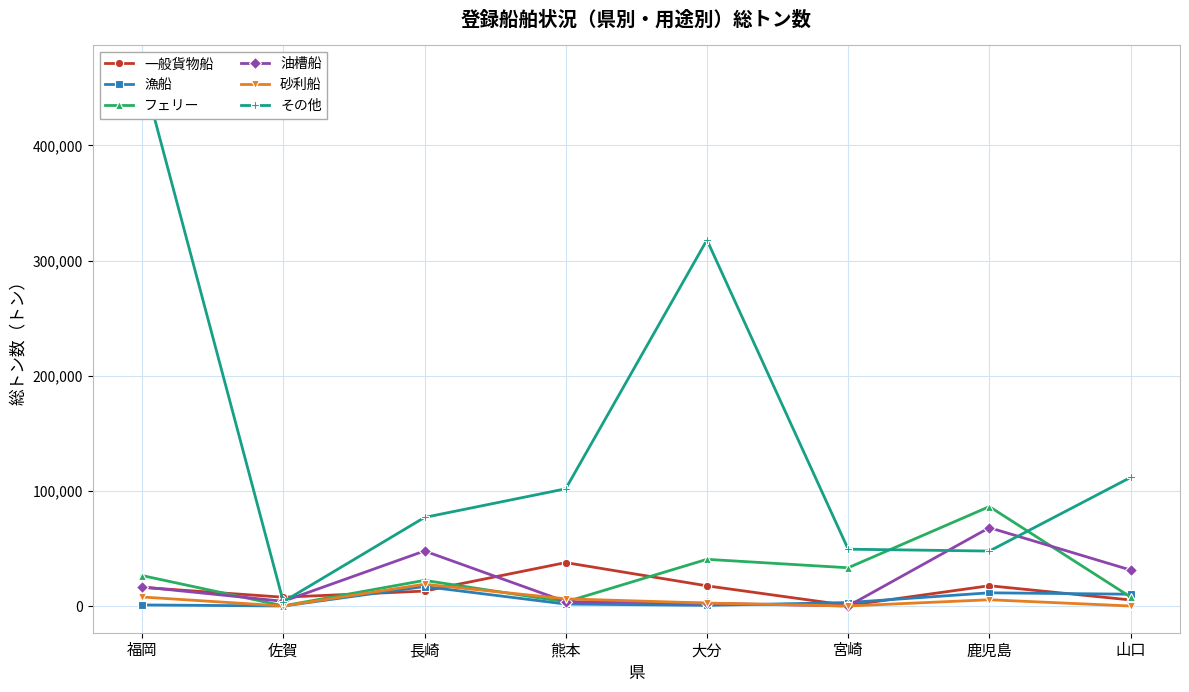

Rank the categories by フェリー value from lowest to highest.

佐賀, 熊本, 山口, 長崎, 福岡, 宮崎, 大分, 鹿児島